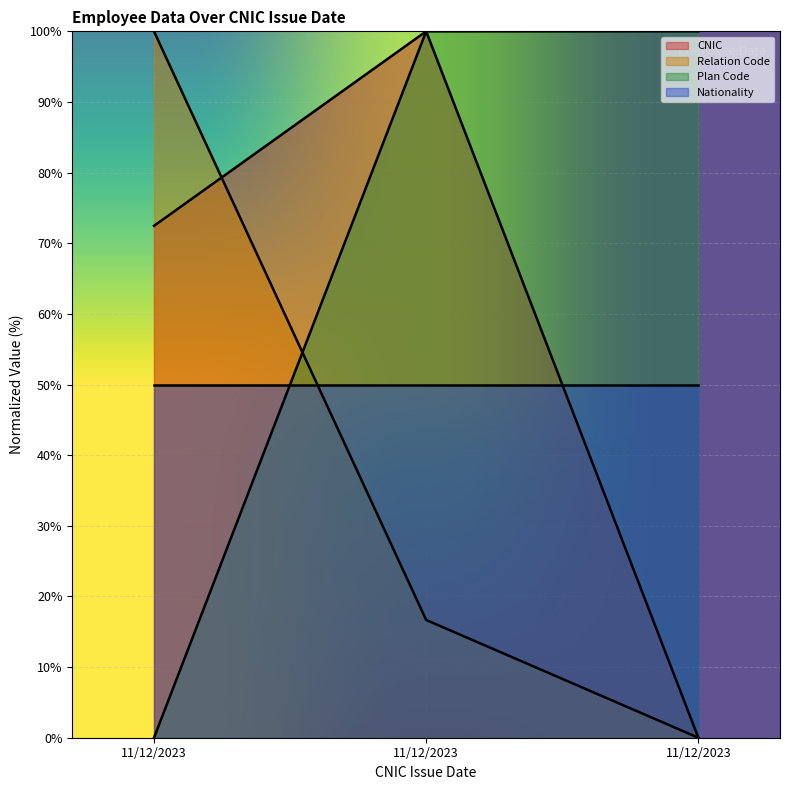

What are all the series names shown in the legend?

CNIC, Relation Code, Plan Code, Nationality